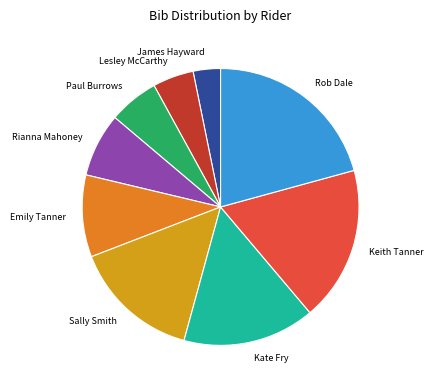

Is there any slice that represents more than half of the pie?

No